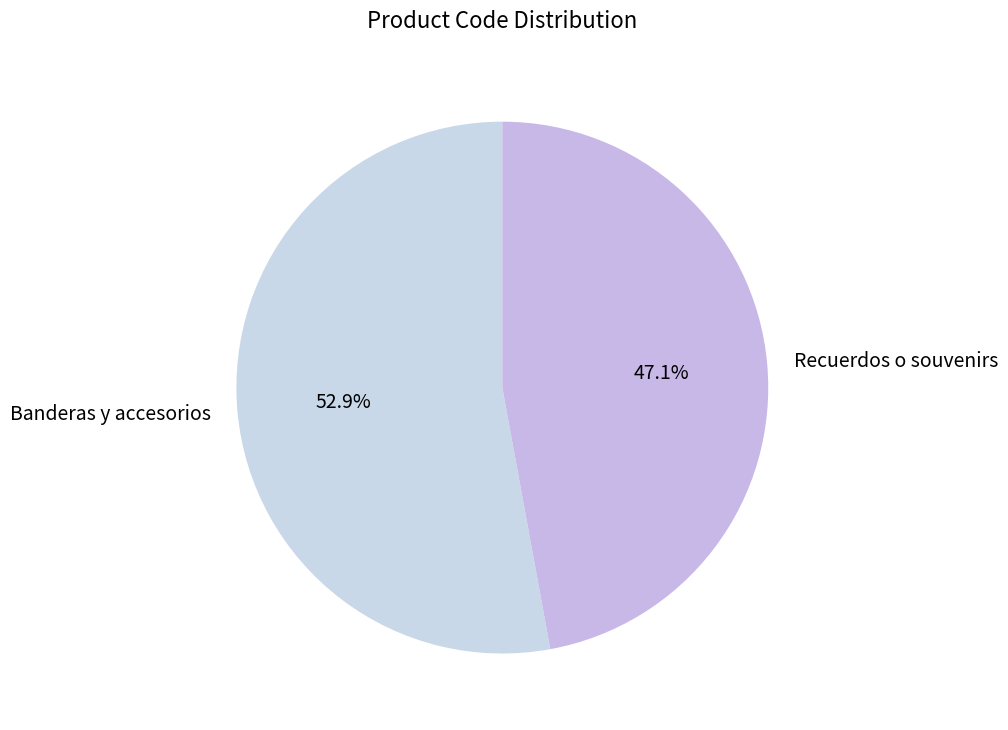

To the nearest percent, what portion does Recuerdos o souvenirs represent?

47%